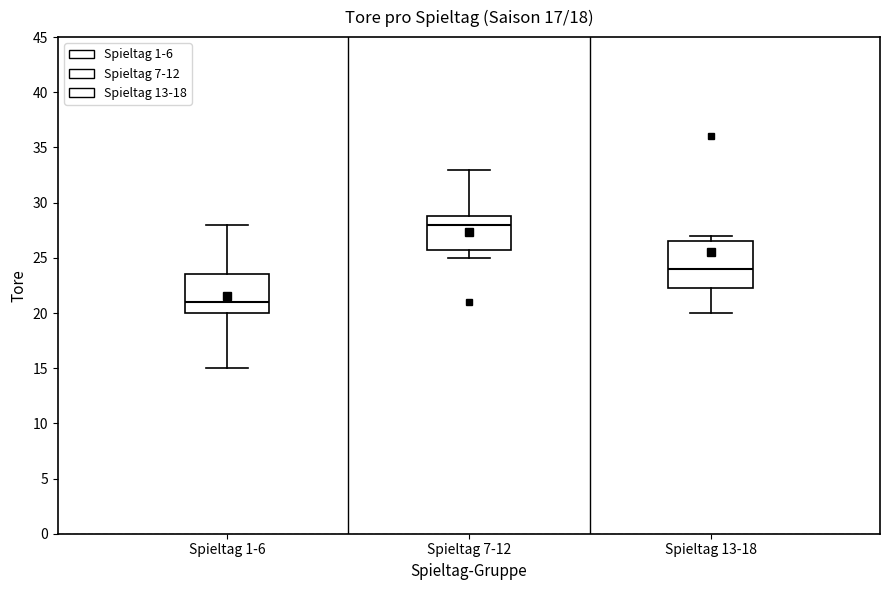

Which box's median line is the lowest?

Spieltag 1-6